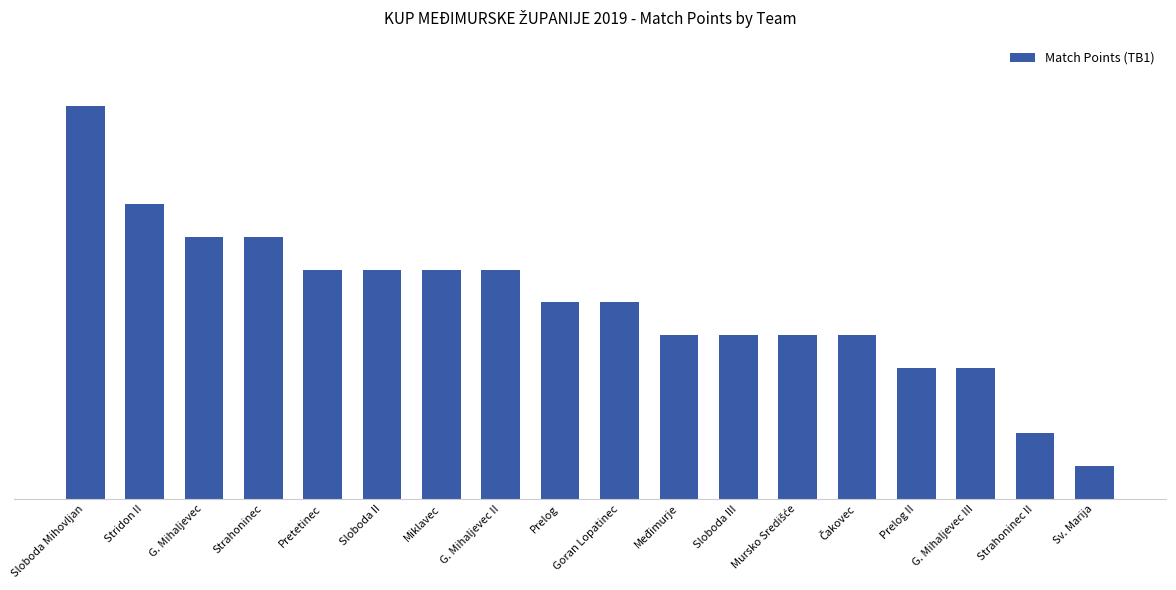

Count the number of values greater than 6.

8